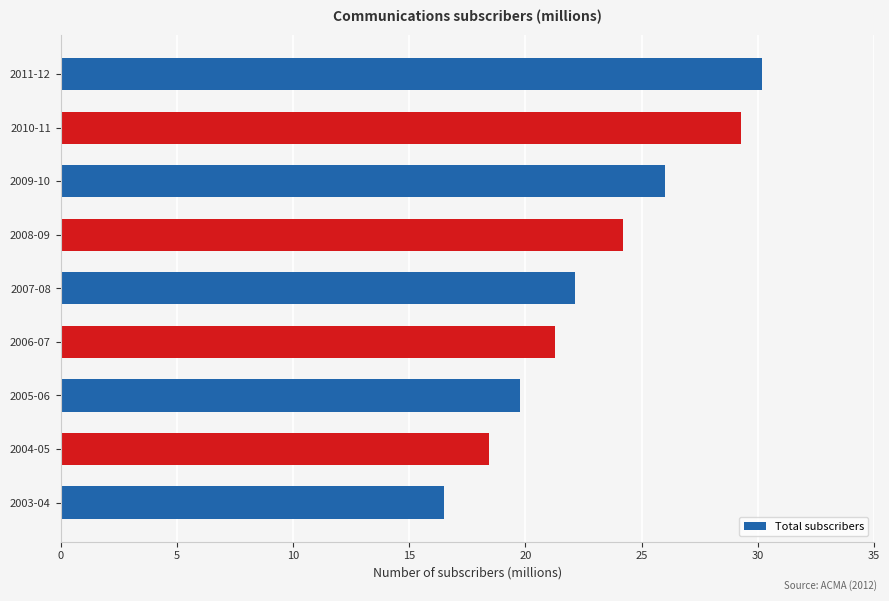

What is the ratio of the value at 2009-10 to the value at 2007-08?

1.2